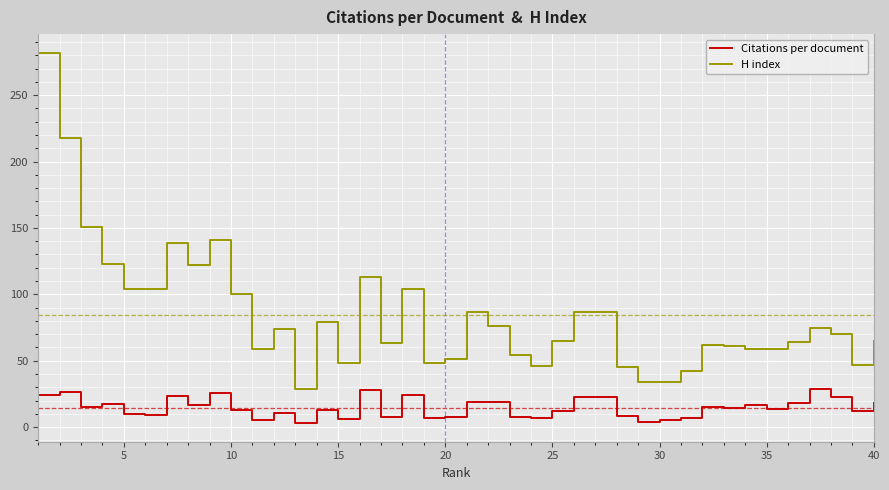

Does the chart have visible grid lines?

Yes